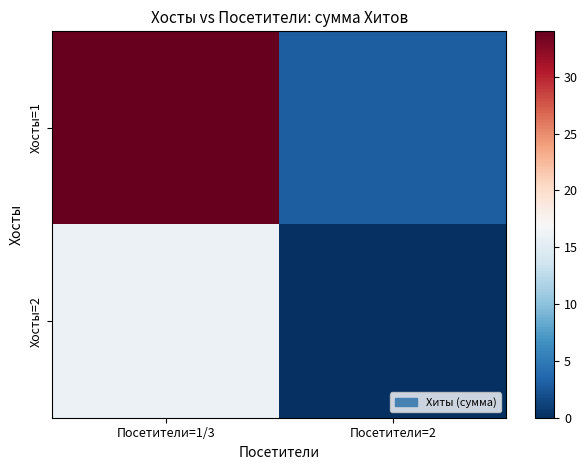

How many distinct data groups are displayed?

2